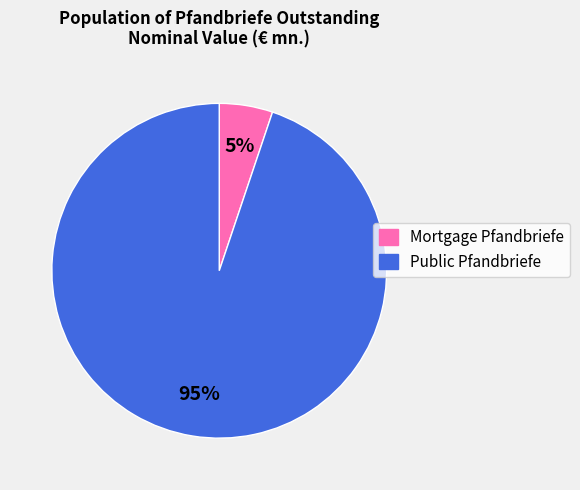

What percentage is the Public Pfandbriefe slice, to the nearest percent?

95%